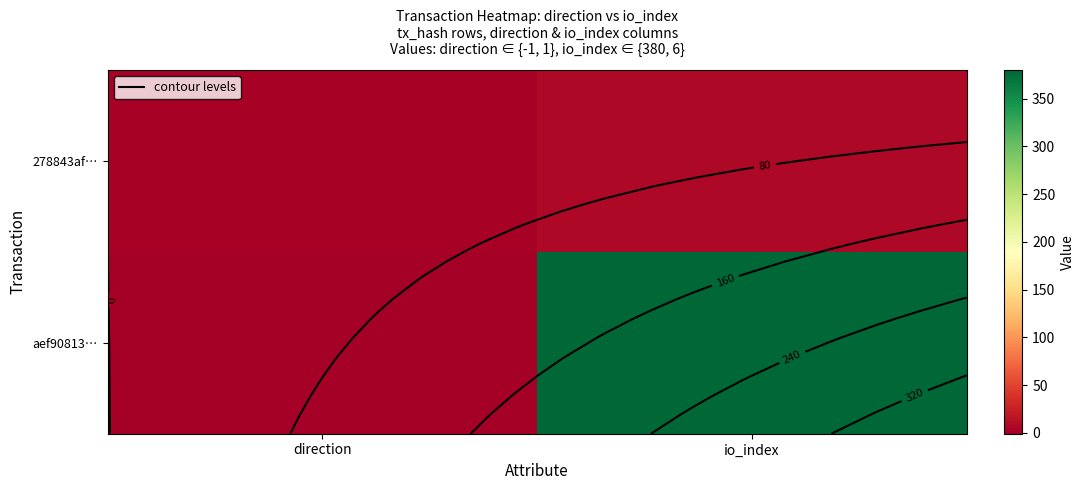

The aef90813… series shows -2 at direction. True or false?

False